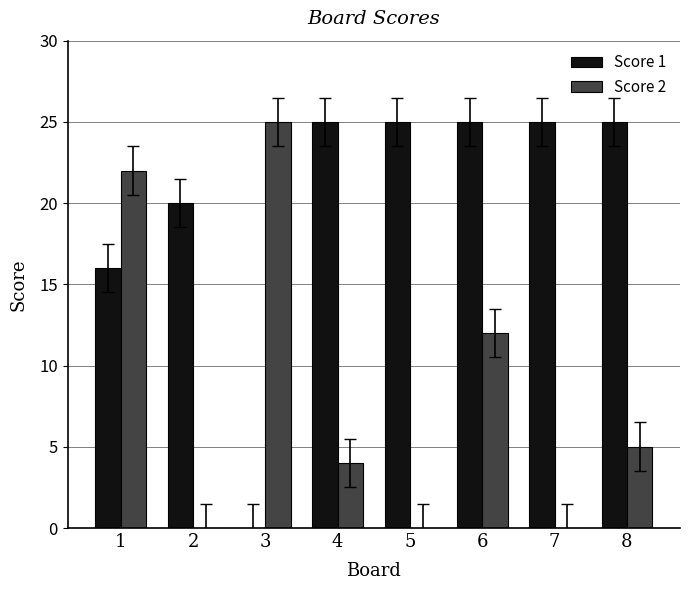

Are the bars horizontal?

No